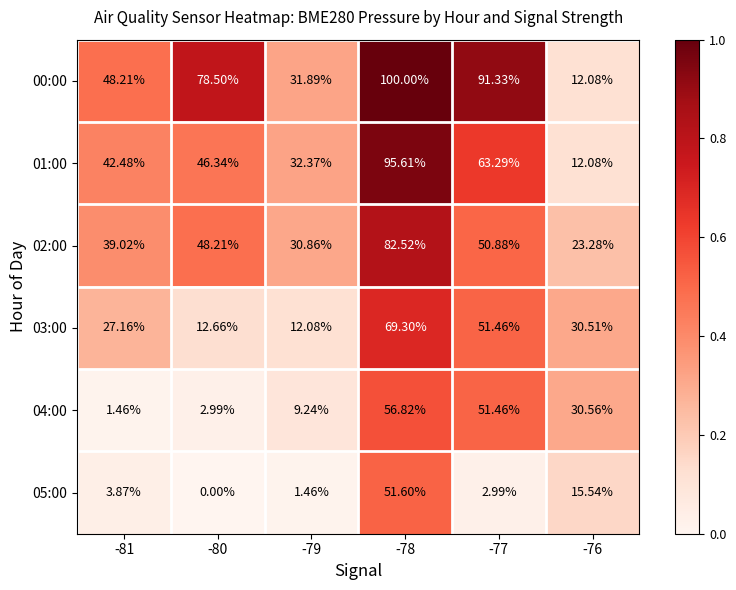

List the series in order of their peak value, lowest first.

05:00, 04:00, 03:00, 02:00, 01:00, 00:00